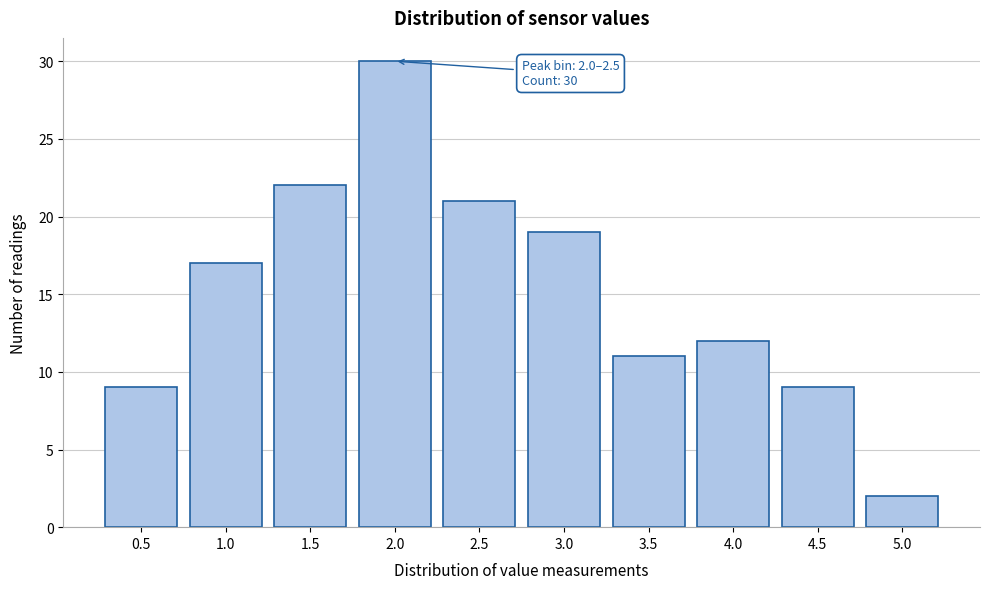

Reading left to right, extract all data points from this chart.

0.5=9	1.0=17	1.5=22	2.0=30	2.5=21	3.0=19	3.5=11	4.0=12	4.5=9	5.0=2